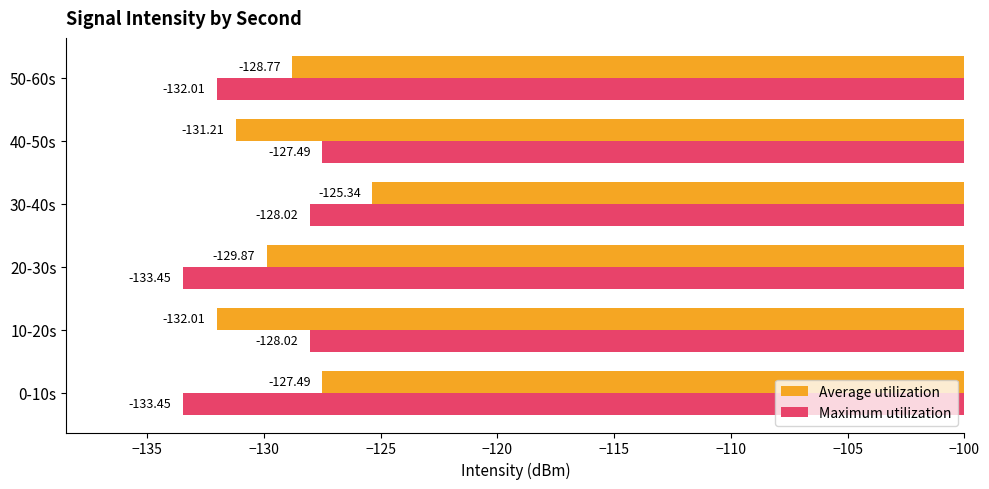

Which series changed the most between 20-30s and 30-40s?

Maximum utilization